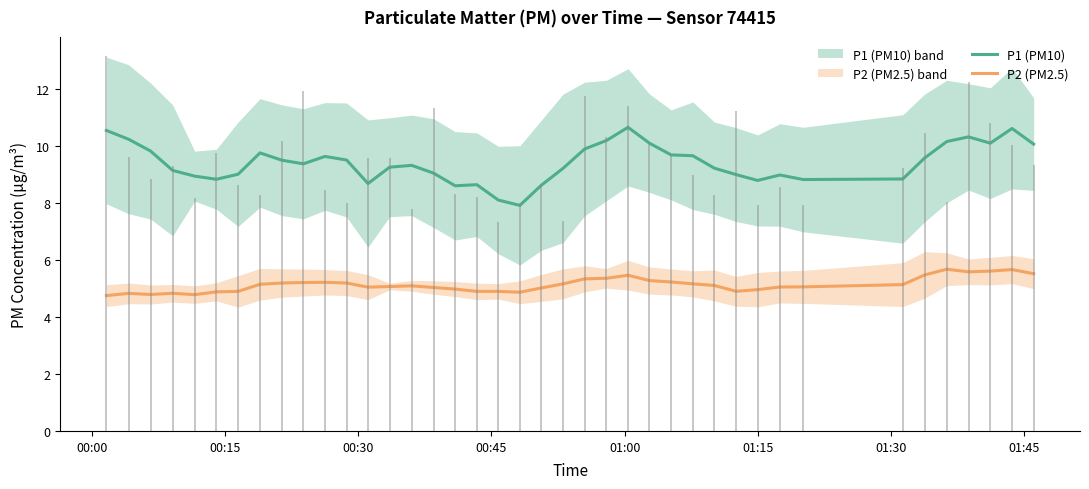

True or false: P1 (PM10) and P2 (PM2.5) intersect in this chart.

False